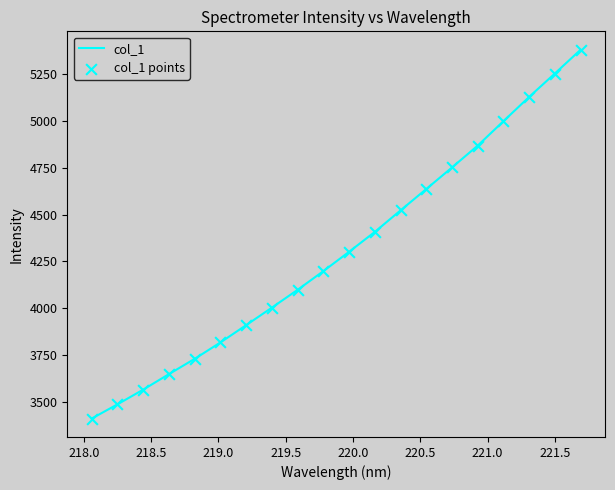

What is the minimum value shown in the chart?

3410.2